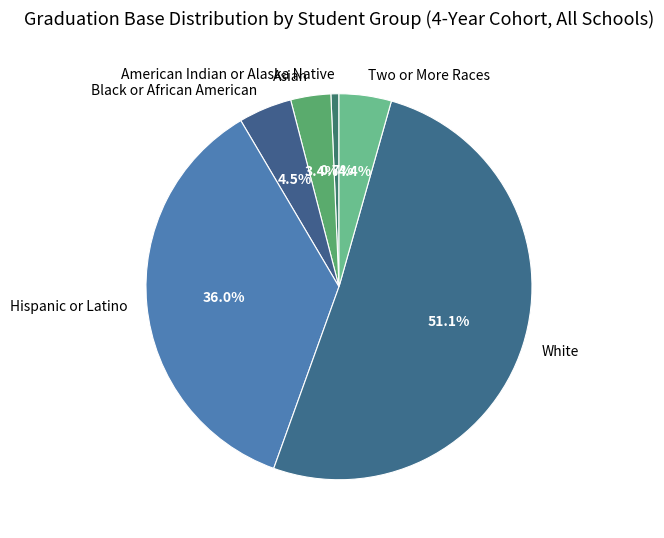

How many segments does this pie chart have?

6